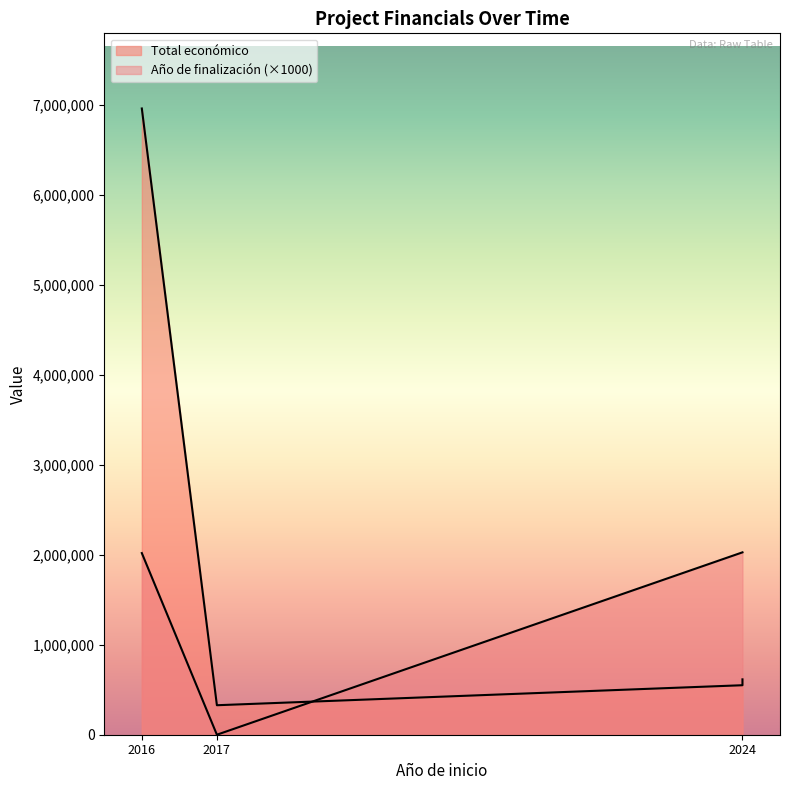

Between 2016 and 2017, which is larger?

2016